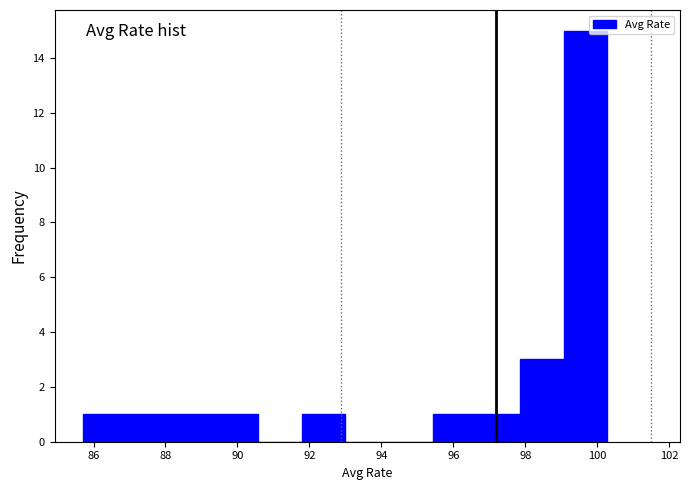

How tall is the bar that spans 99.0 to 100.2 on the x-axis? Neither the bar edges nor the heights are printed on the chart, so give them approximately, as read against the axes.

15